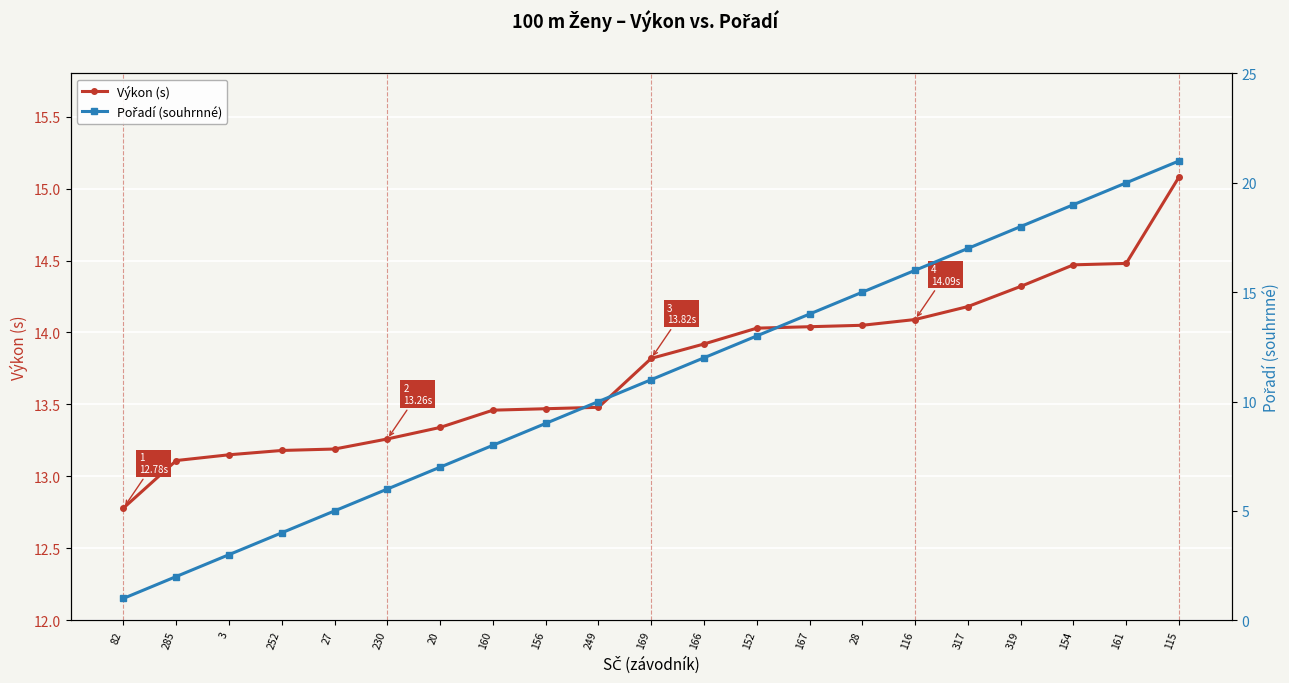

What is the value of the Pořadí (souhrnné) point at the 4th from the left?

4.0